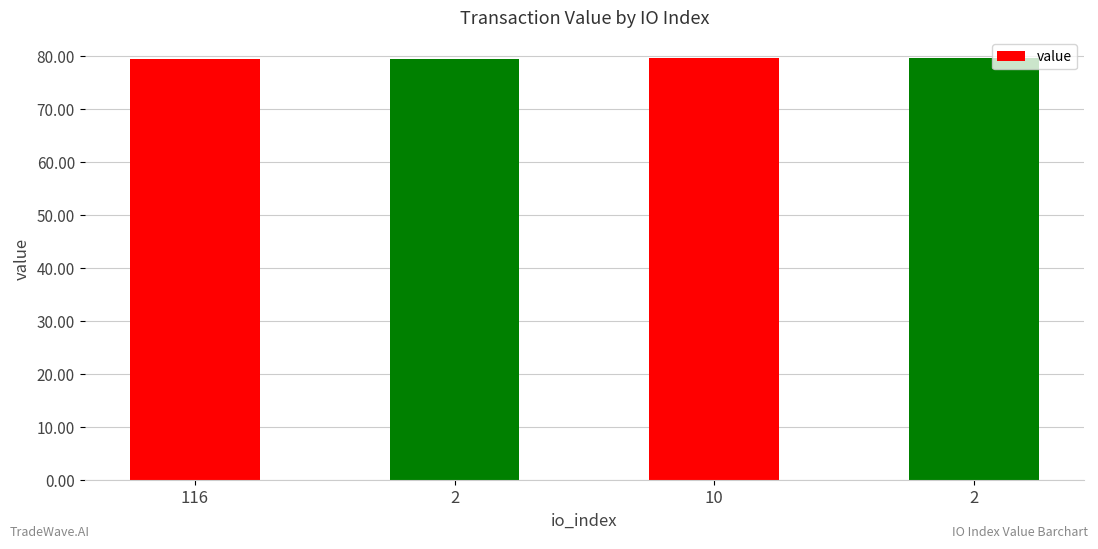

How many series are shown in this chart?

1